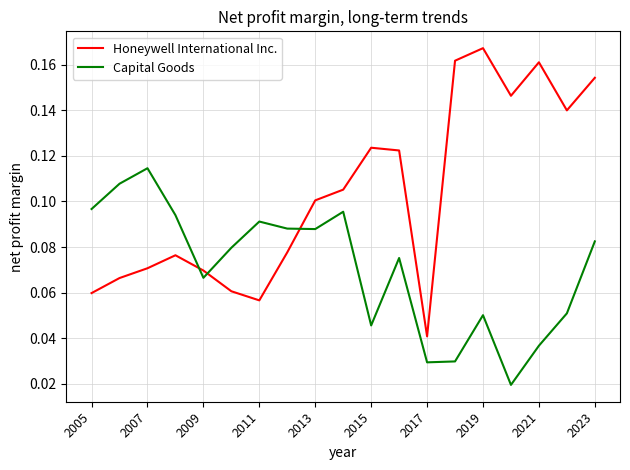

Which series ends up on top after the final intersection of Capital Goods and Honeywell International Inc.?

Honeywell International Inc.